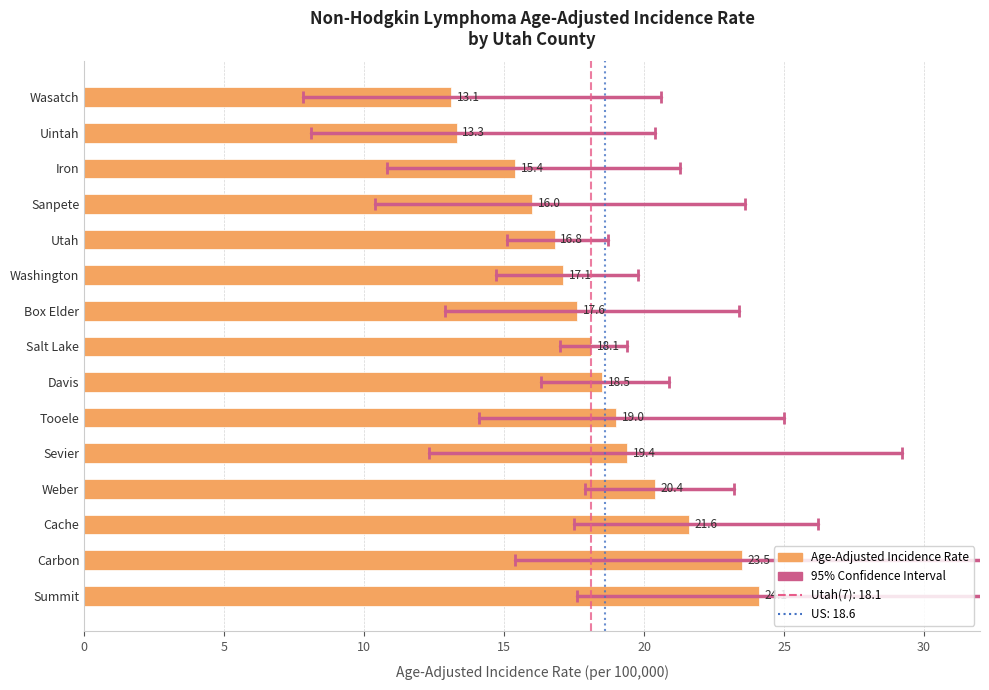

What is the difference between the maximum and minimum values?

11.0